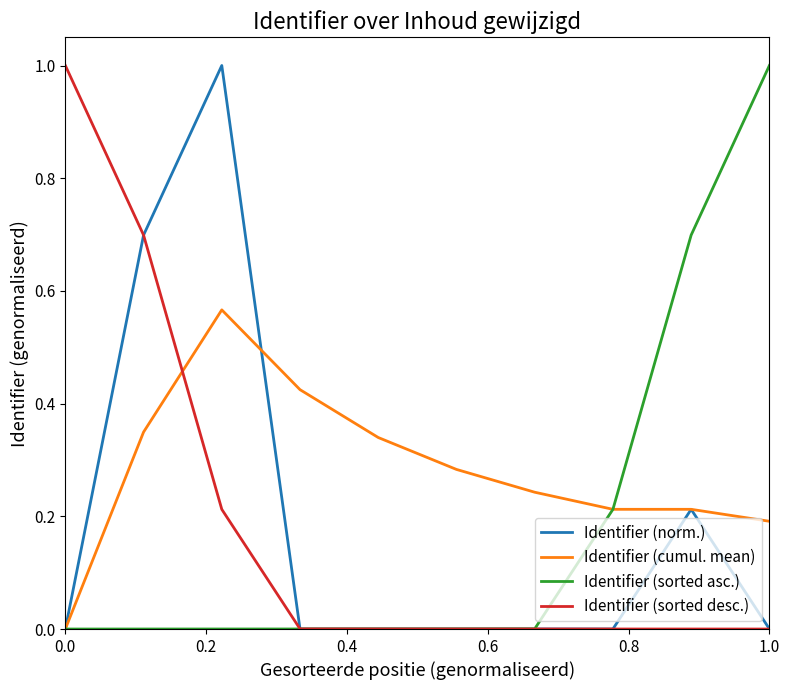

What is the greatest value displayed?

1.0